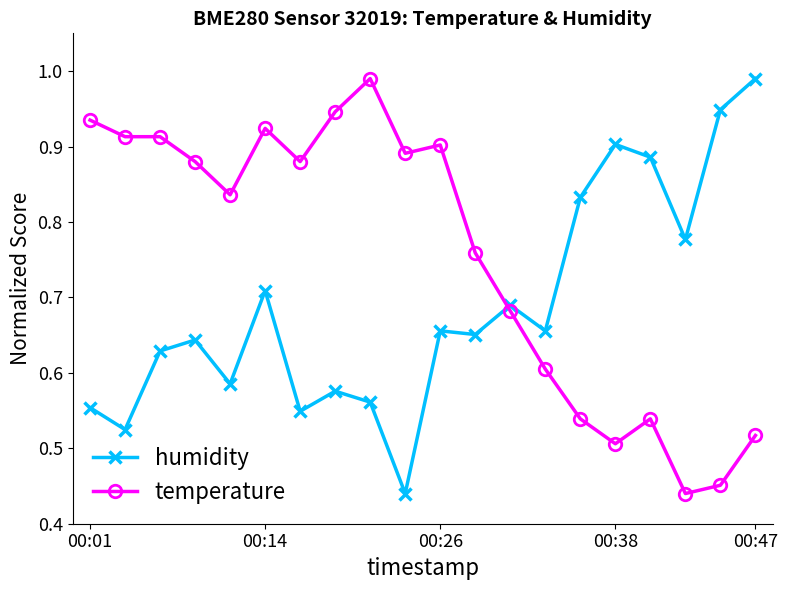

At how many categories does at least one series exceed 0?

20